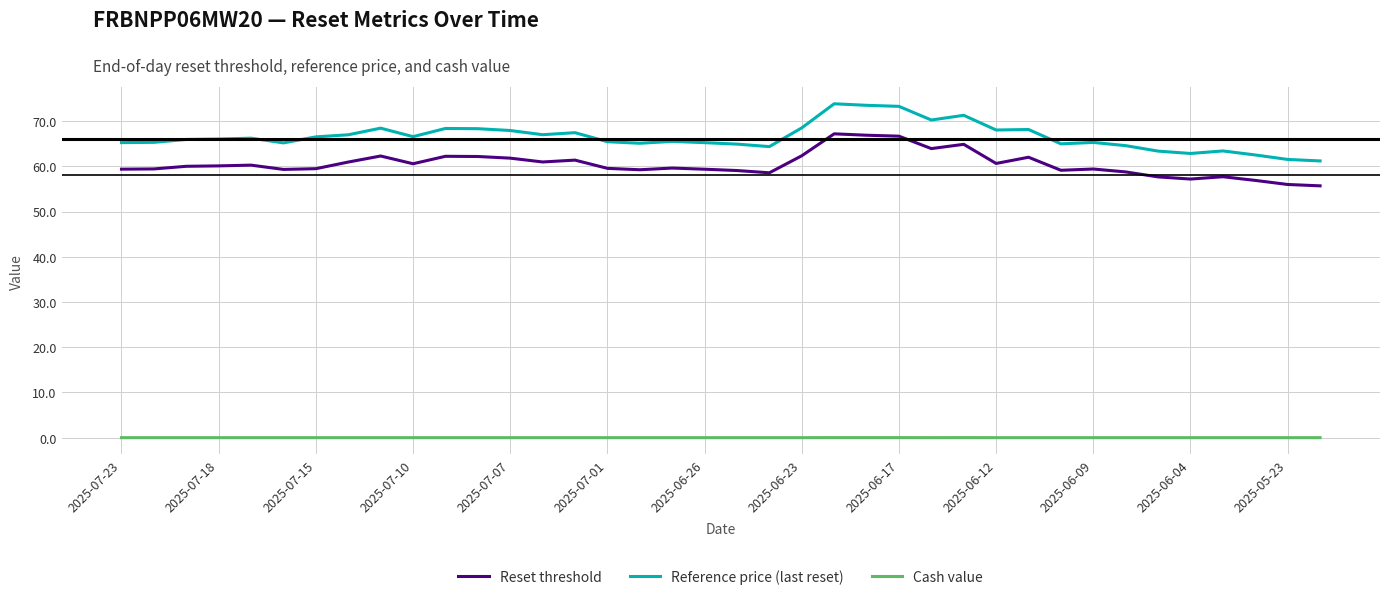

True or false: Cash value and Reference price (last reset) intersect in this chart.

False